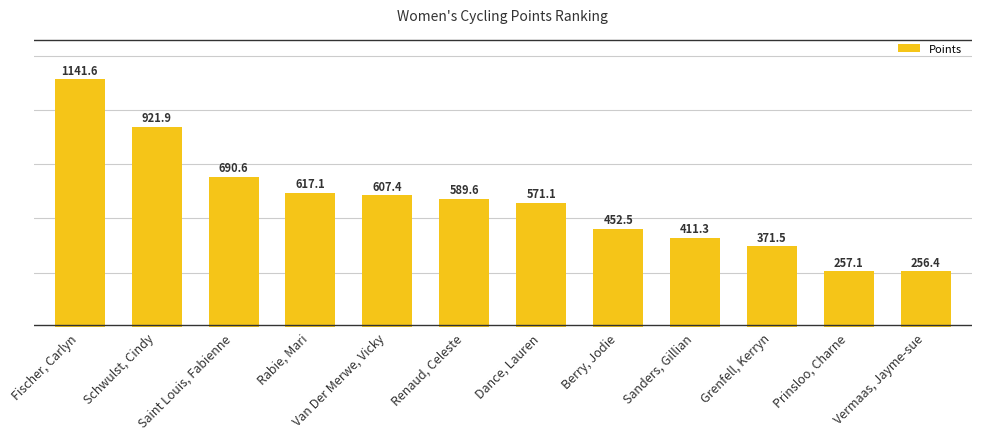

True or false: the data shows 411.3 at Sanders, Gillian.

True